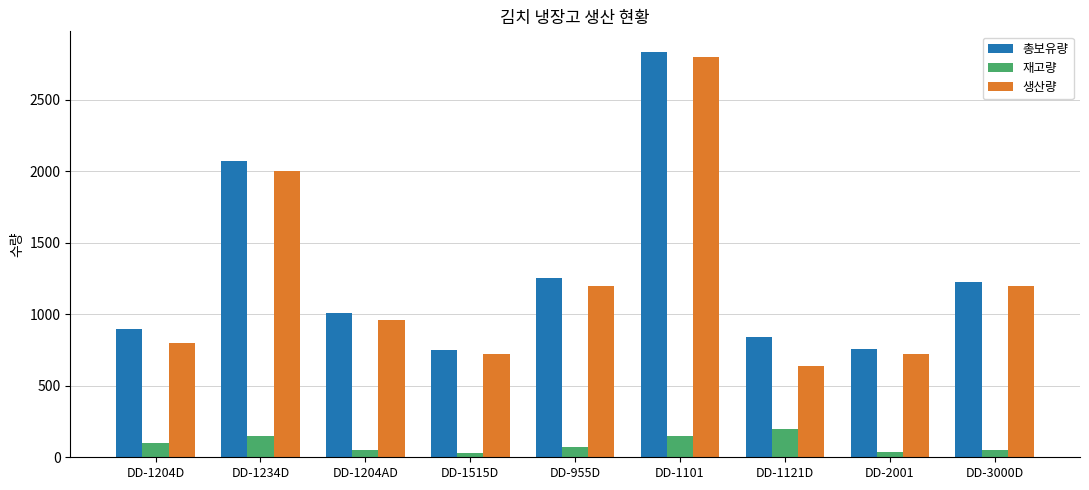

Is the value of 생산량 at DD-955D greater than the value of 재고량 at DD-1101?

Yes